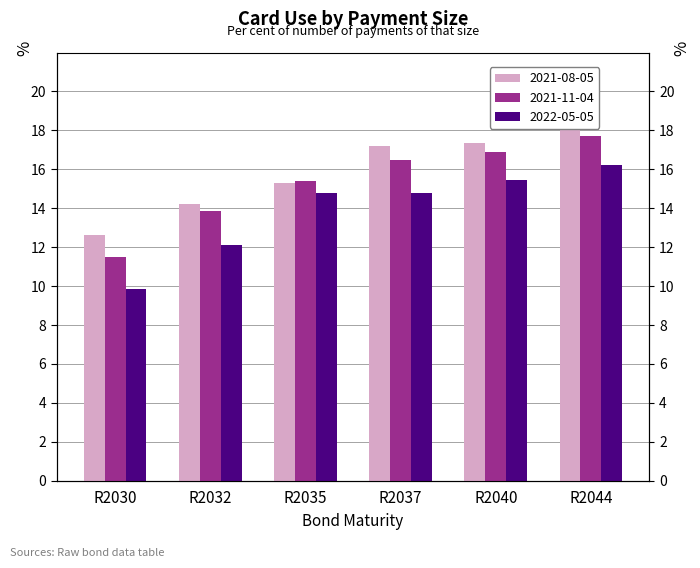

What is the difference between the maximum and minimum values in the 2022-05-05 series?

6.4